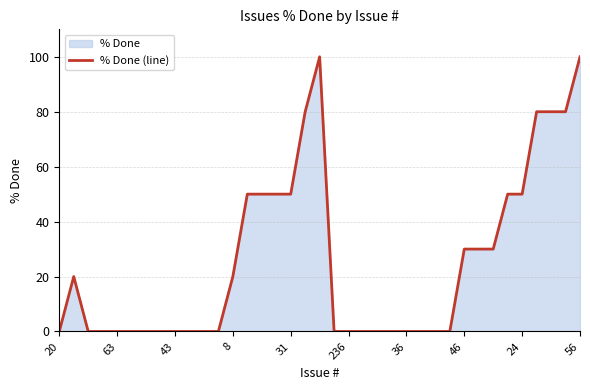

Count the values in the range 0 to 50.

31